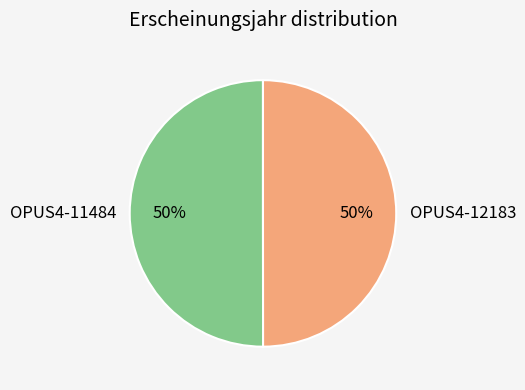

To the nearest percent, what is the combined percentage of OPUS4-11484 and OPUS4-12183?

100%